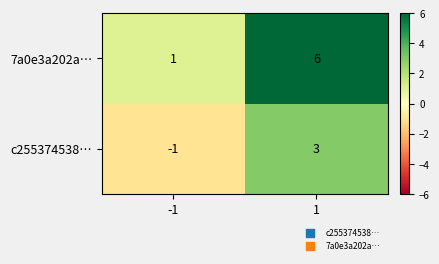

What is the spread (max minus min) of values at -1?

2